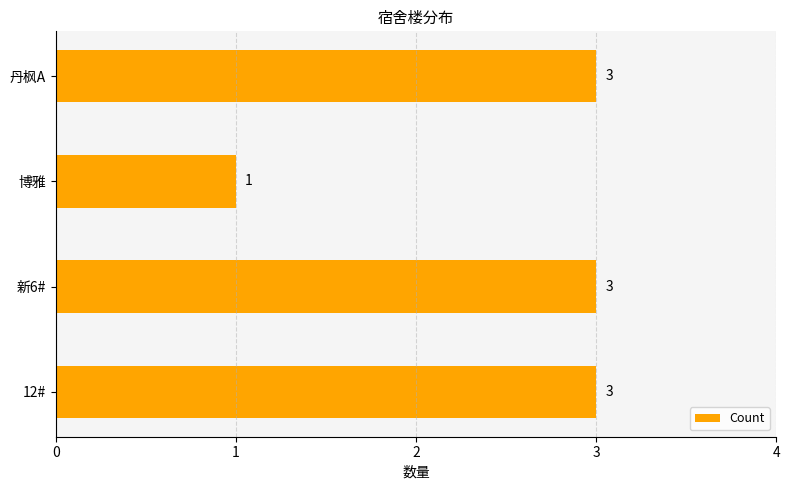

The chart shows a value of 1 at 博雅. True or false?

True